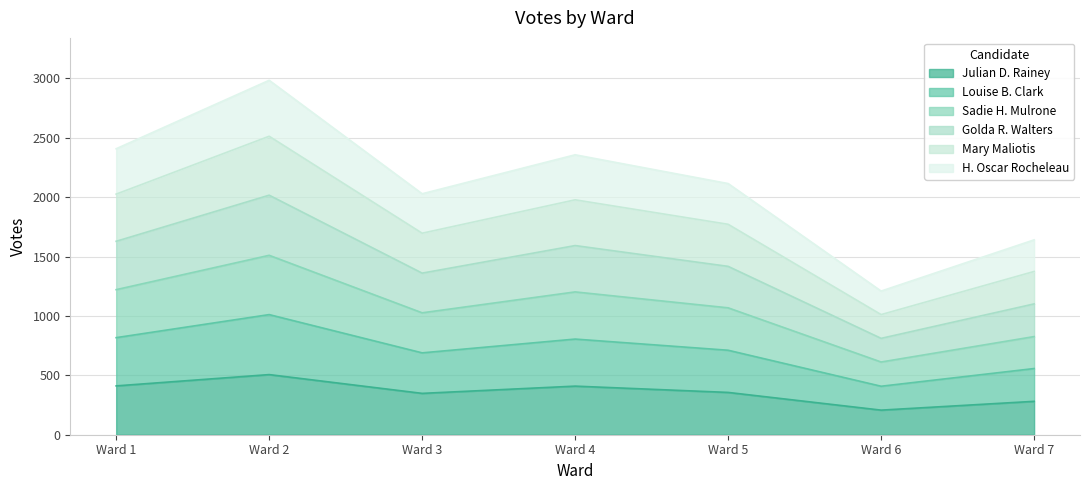

Which has a higher value, Ward 2 or Ward 7?

Ward 2